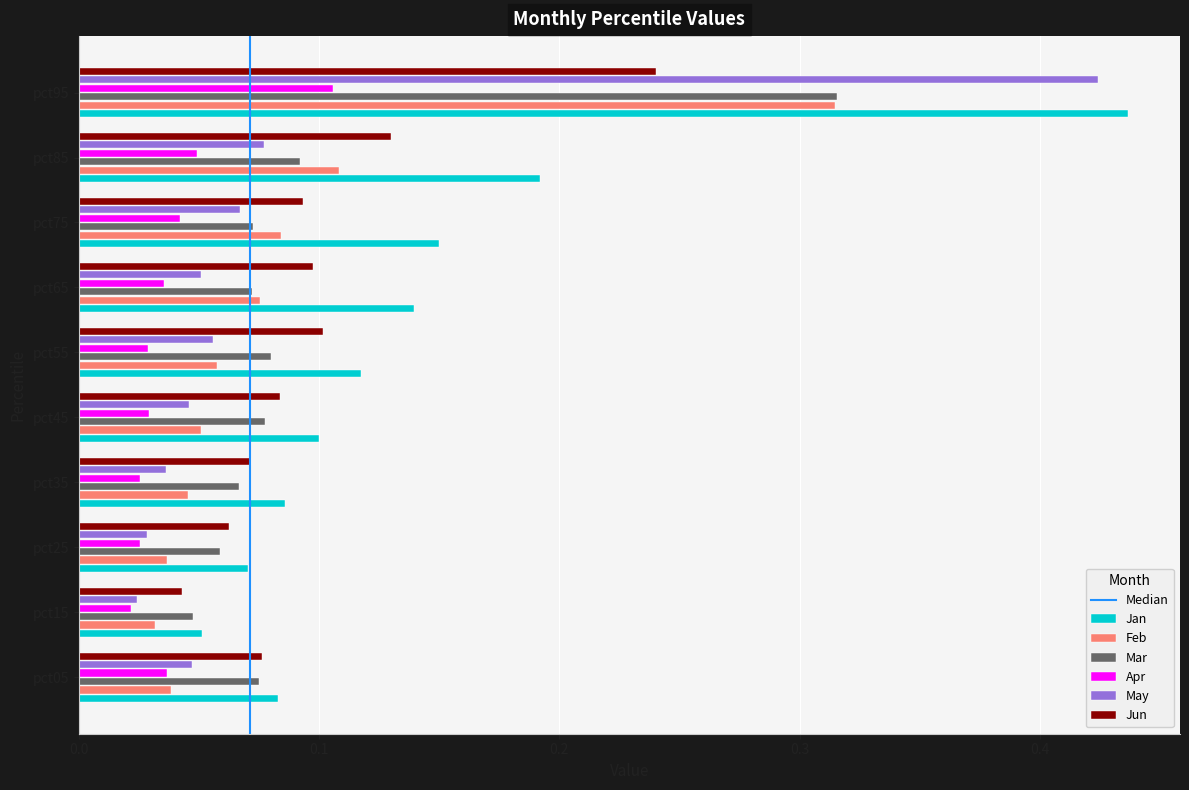

At which label does May reach its peak?

pct95